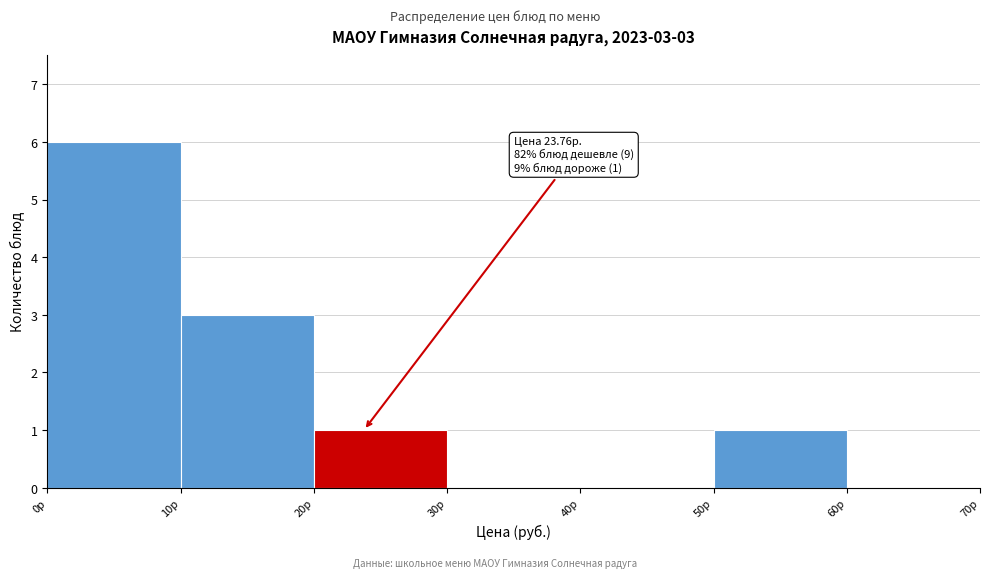

Over which range of the x-axis is the bar tallest?

0 to 10